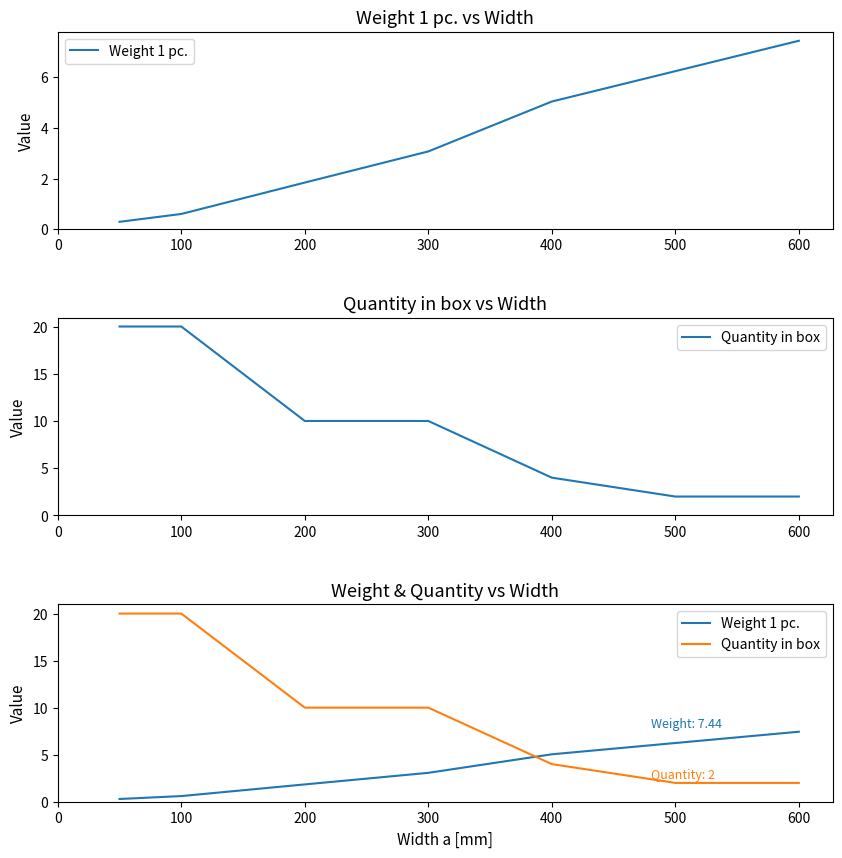

True or false: Weight 1 pc. and Quantity in box cross at least once.

True